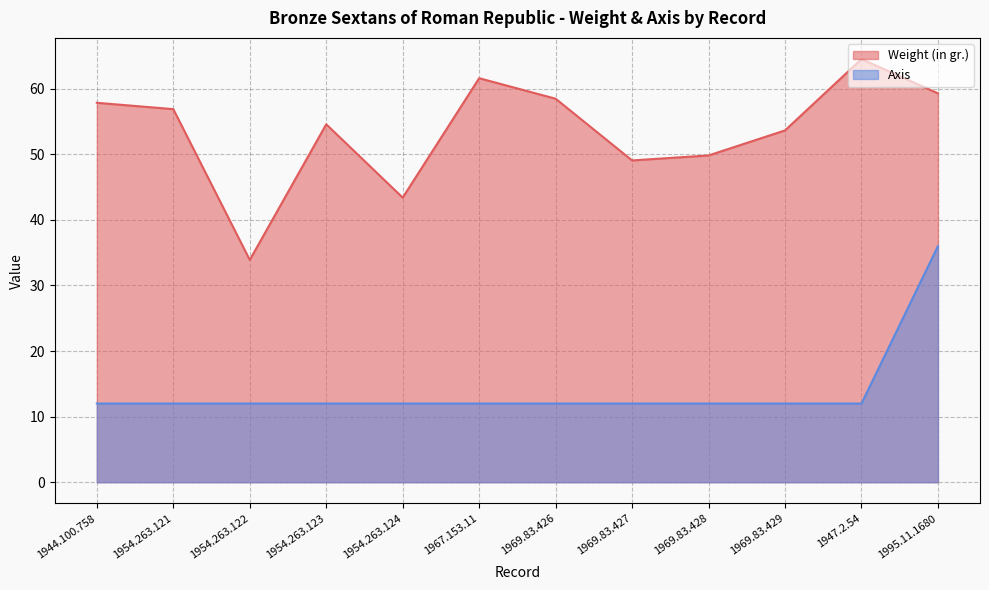

True or false: Weight (in gr.) and Axis intersect in this chart.

False